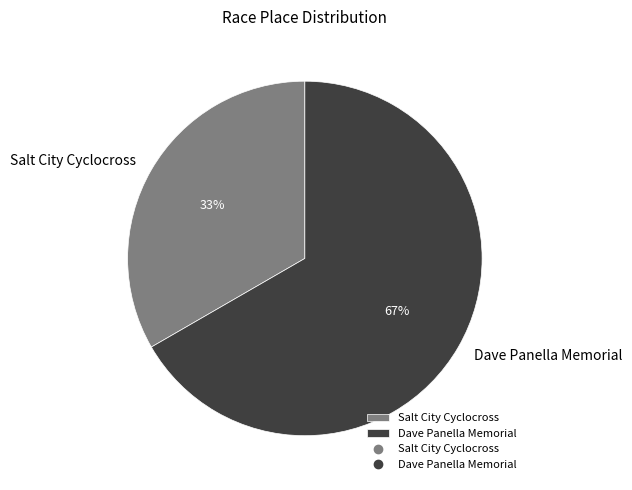

What is the smallest slice in the pie chart?

Salt City Cyclocross